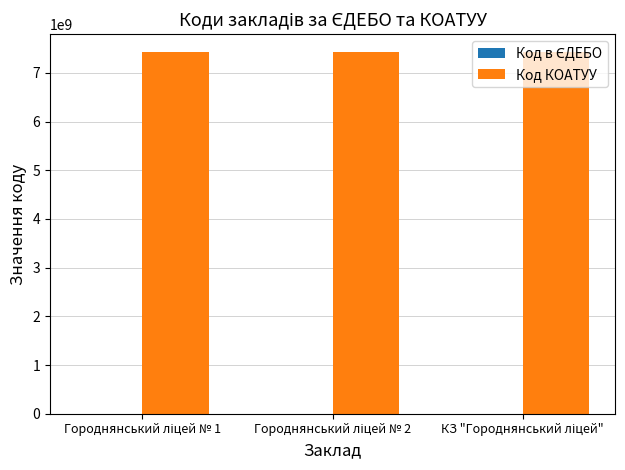

Which series has the largest total across all categories?

Код КОАТУУ